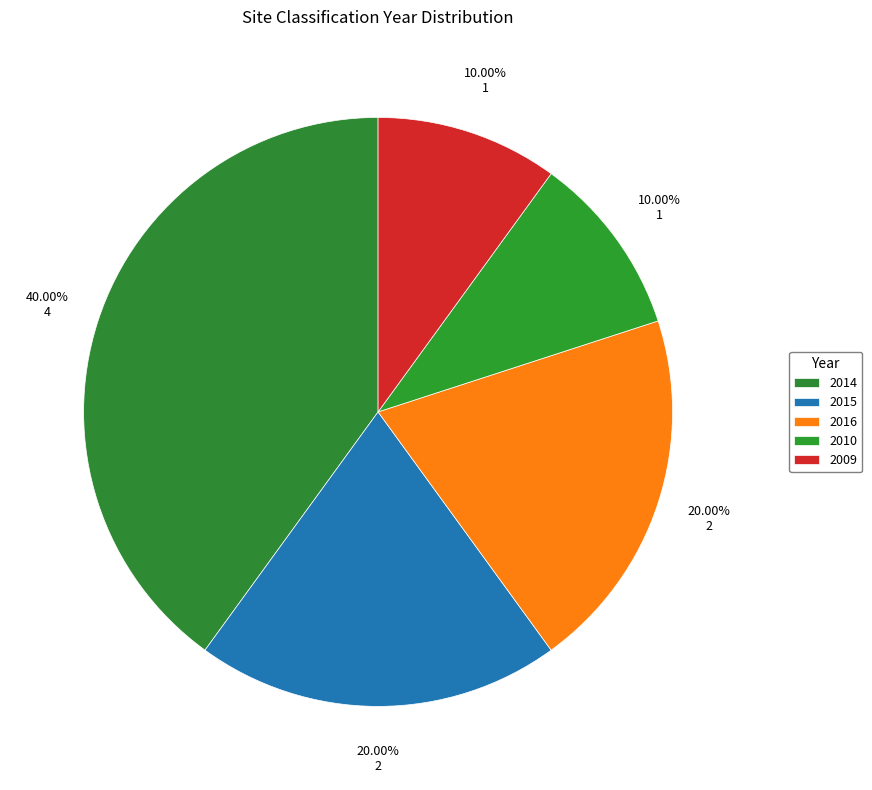

Count the number of slices in the pie.

5